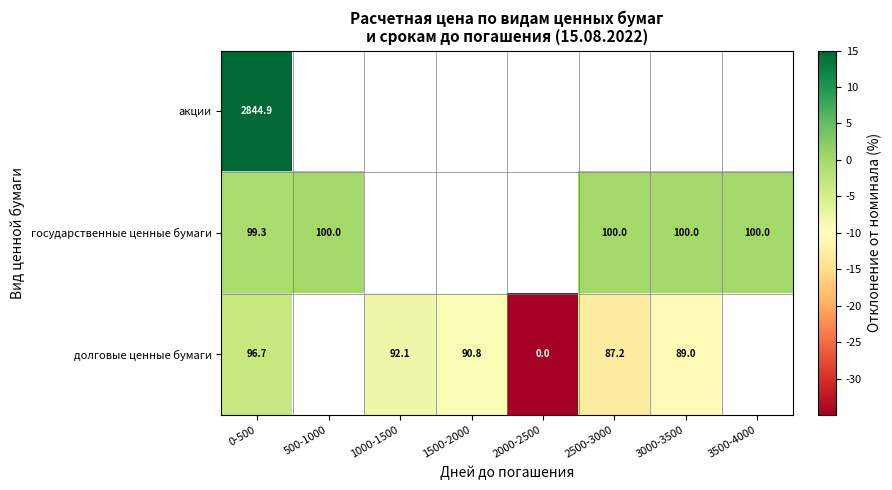

Which label corresponds to the smallest value in the chart?

2000-2500